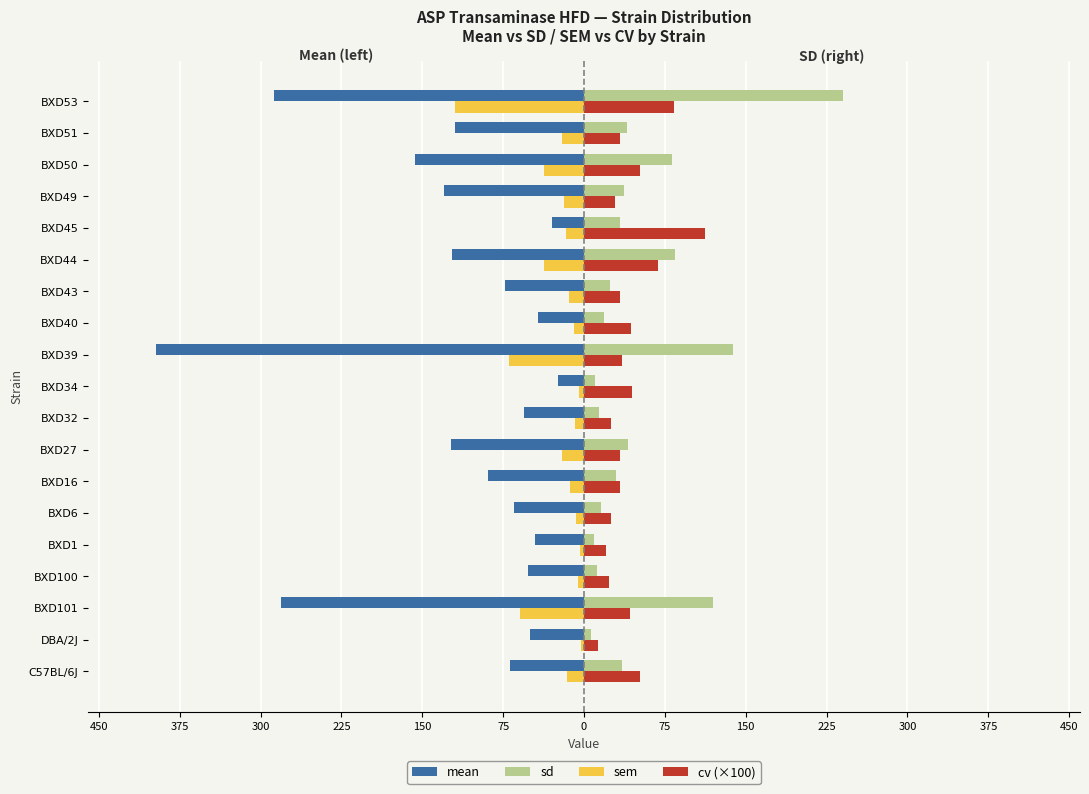

What are all the series names shown in the legend?

mean, sd, sem, cv (×100)